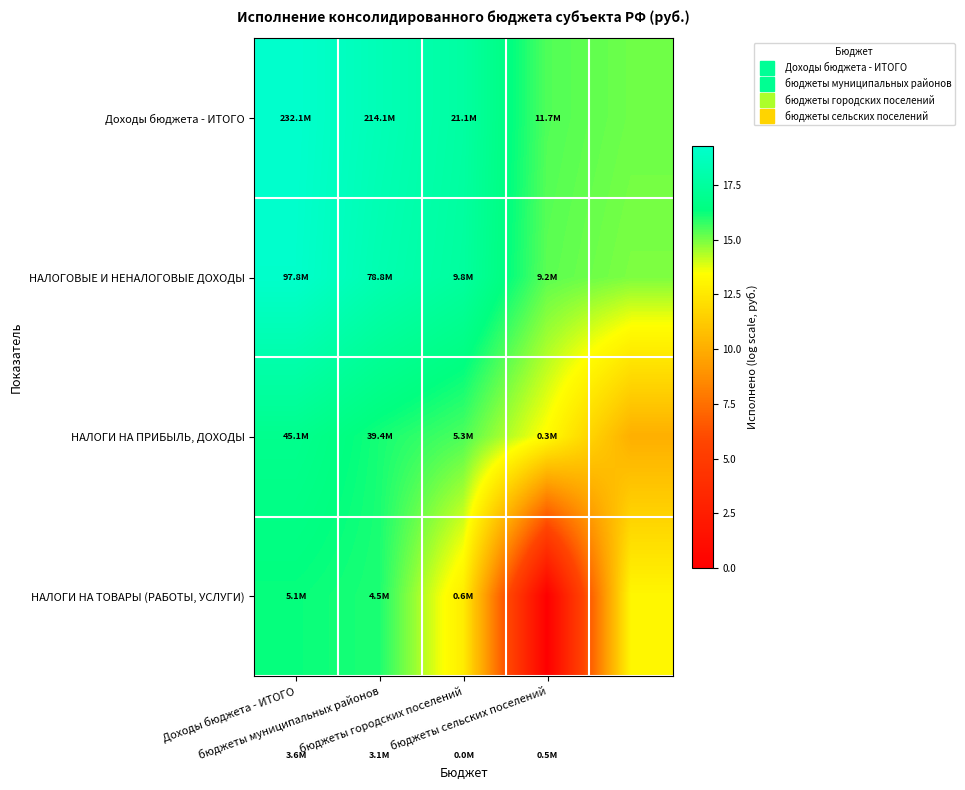

Rank the series by their maximum value, from highest to lowest.

Доходы бюджета - ИТОГО, НАЛОГОВЫЕ И НЕНАЛОГОВЫЕ ДОХОДЫ, НАЛОГИ НА ПРИБЫЛЬ, ДОХОДЫ, НАЛОГИ НА ТОВАРЫ (РАБОТЫ, УСЛУГИ)